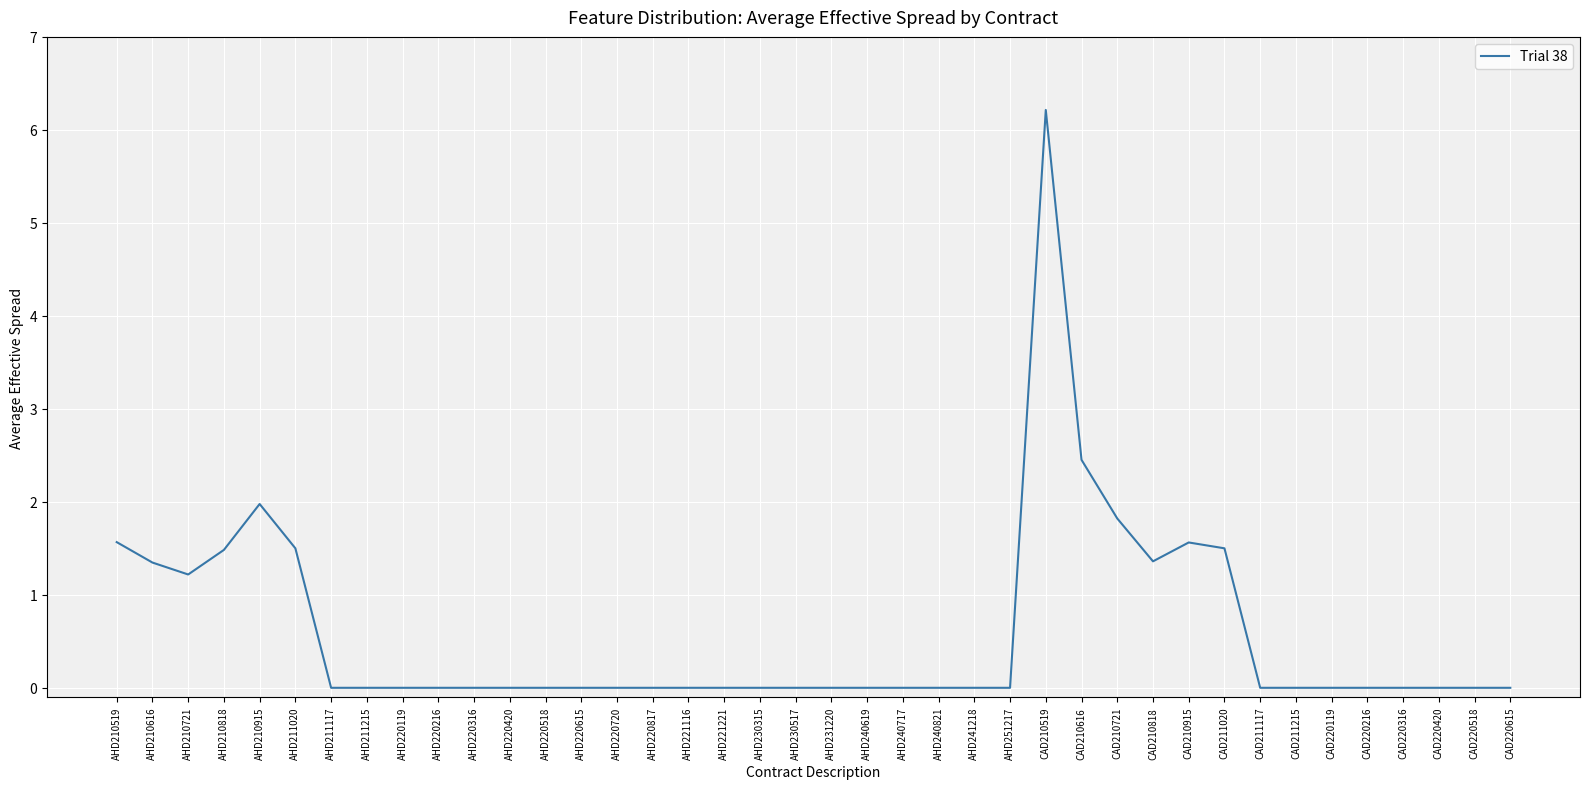

True or false: the data shows 0.9 at CAD211020.

False